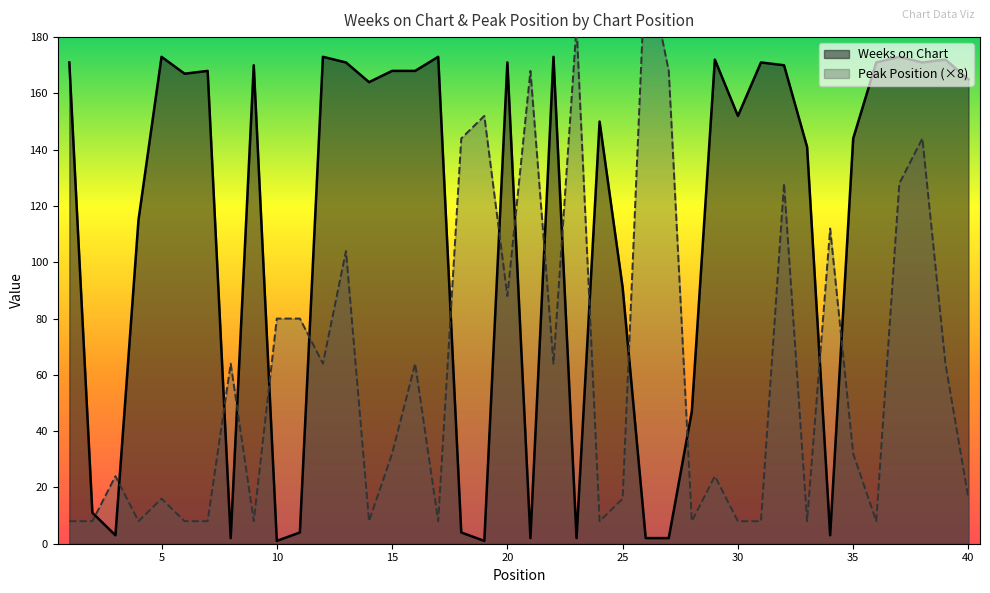

True or false: Weeks on Chart has more than 2 points higher than both neighbors.

True